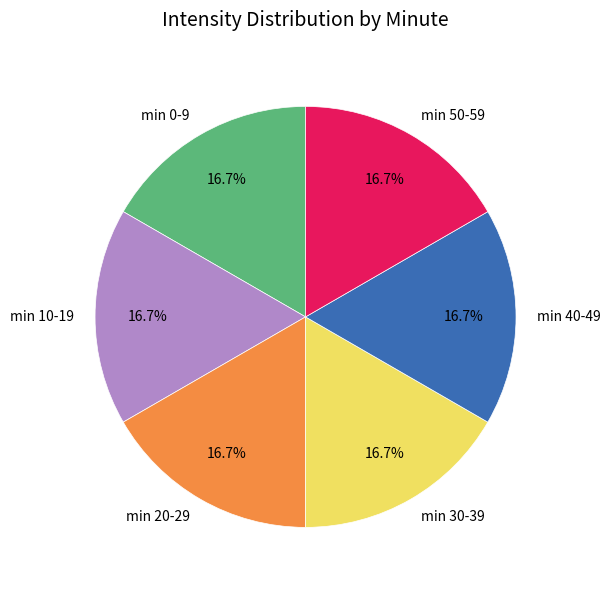

Combined, what portion of the pie is min 50-59 and min 20-29?

33.3%